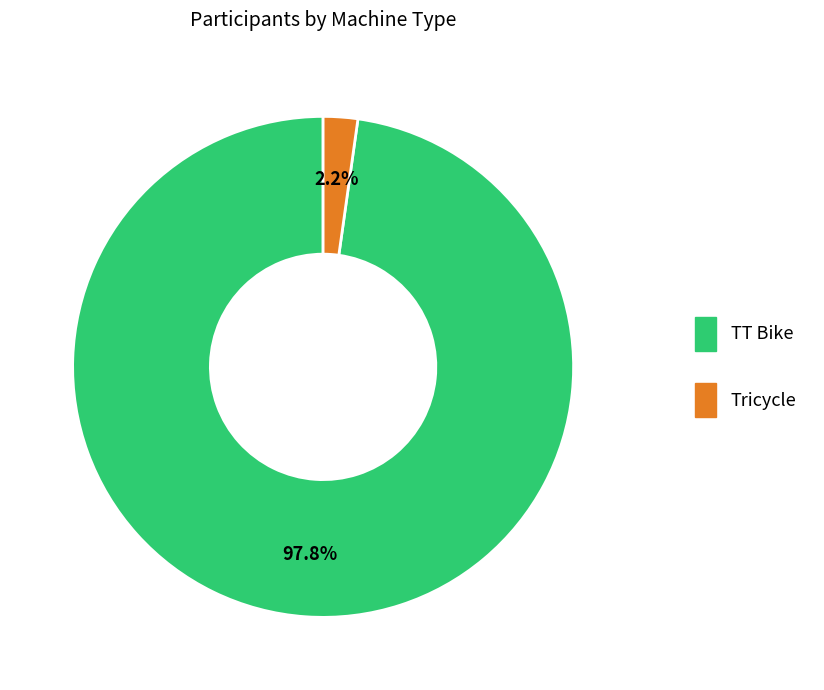

How much of the chart is everything except TT Bike?

2.2%